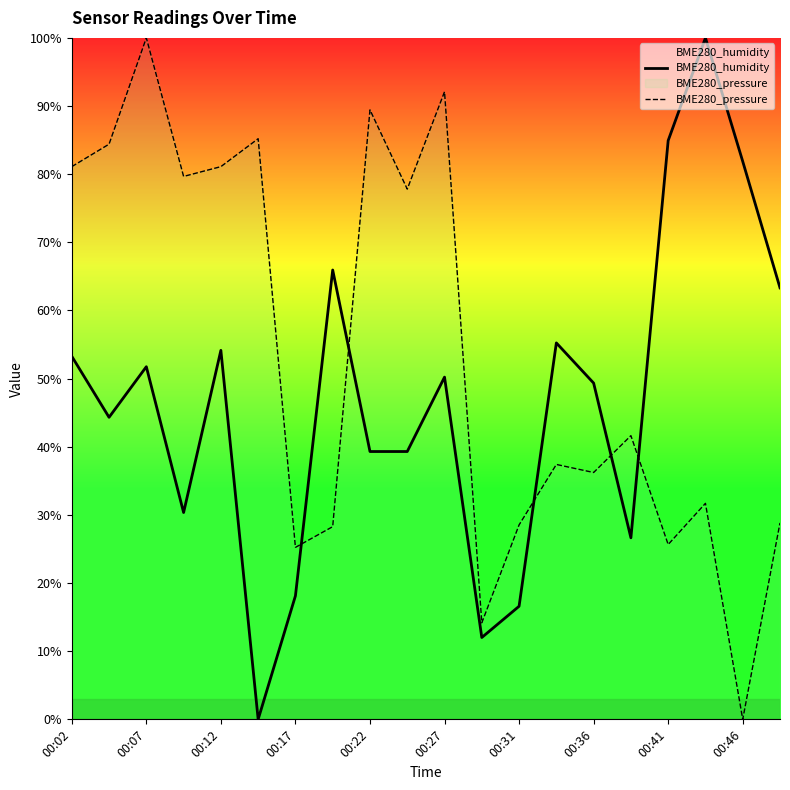

At how many categories does at least one series exceed 24?

19